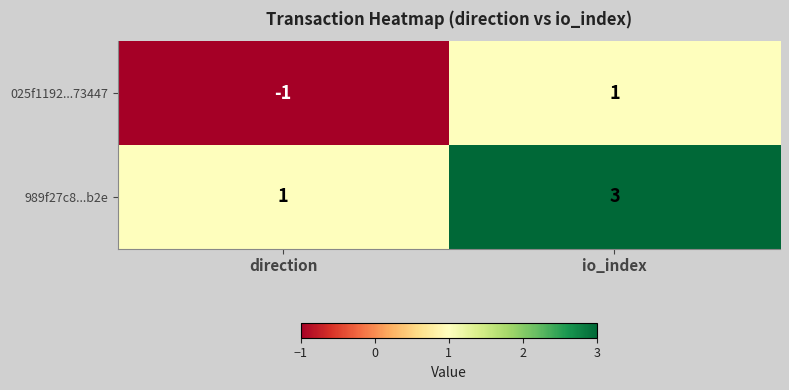

Rank the series at direction from highest to lowest value.

989f27c8...b2e, 025f1192...73447